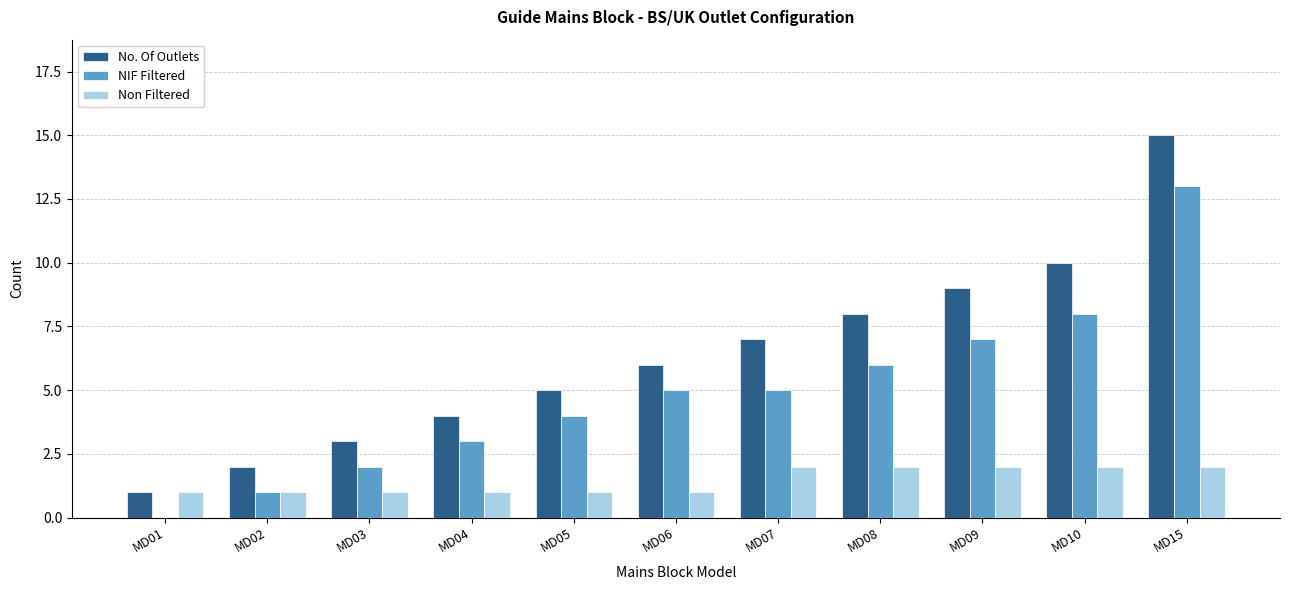

Is the value of Non Filtered at MD06 greater than the value of NIF Filtered at MD03?

No